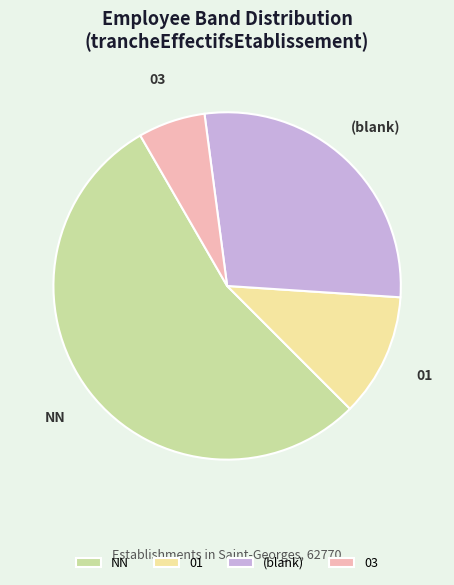

Does (blank) account for over 50% of the chart?

No